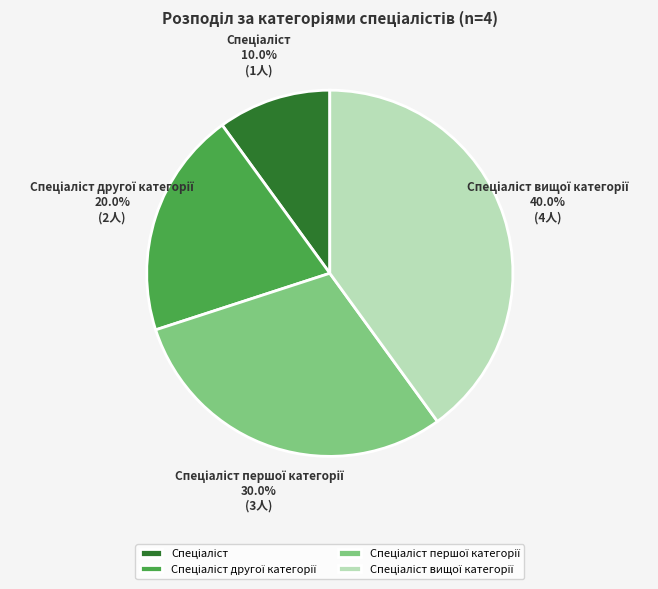

Is there a majority slice in this chart?

No